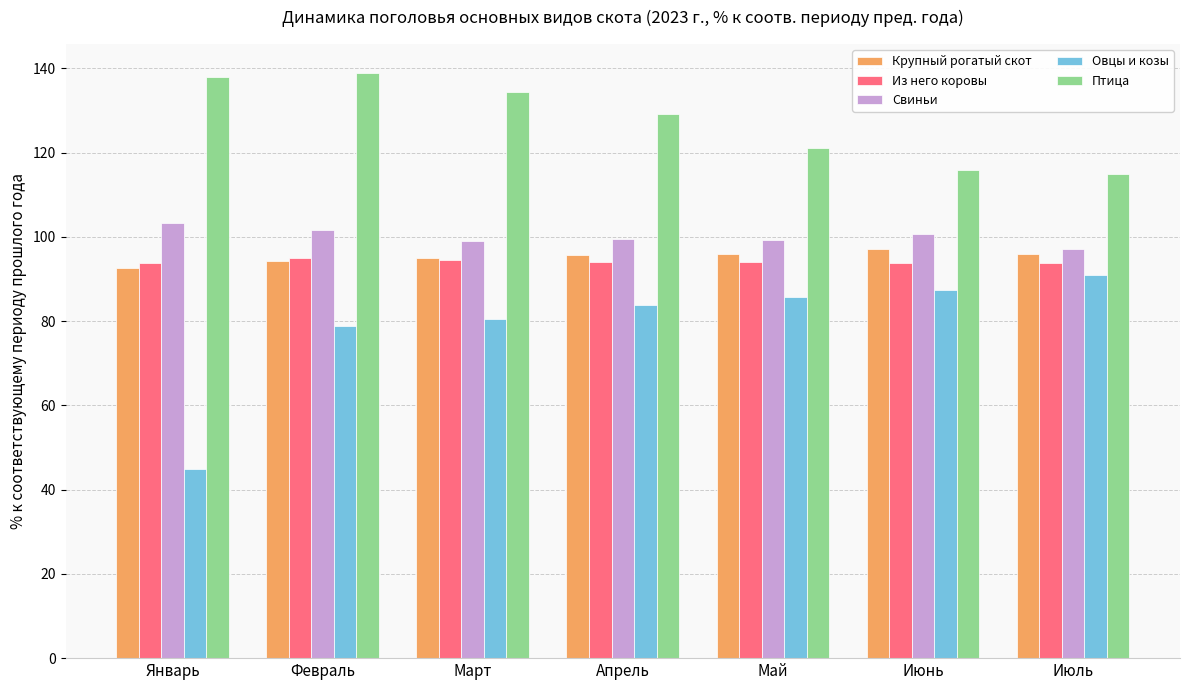

Is the value of Из него коровы at Май greater than the value of Крупный рогатый скот at Июль?

No